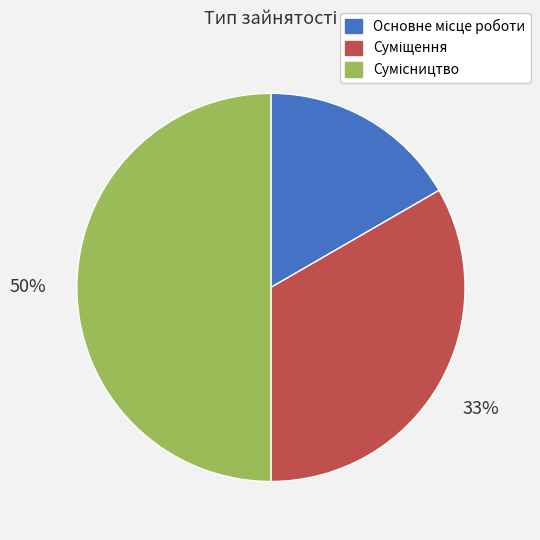

To the nearest percent, what is the average slice percentage?

33%